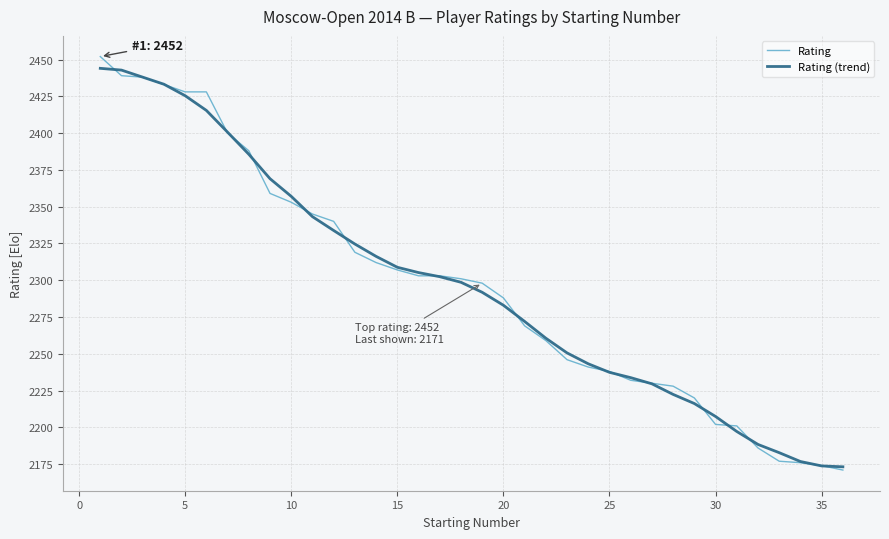

What is the maximum value for Rating?

2452.0